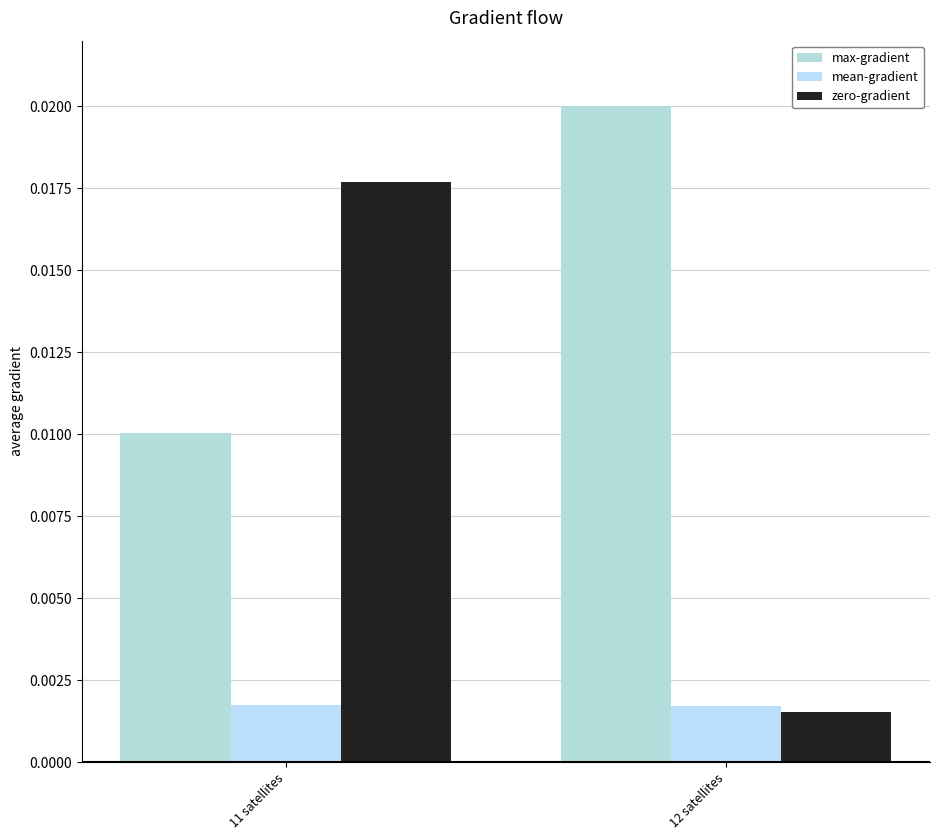

What are all the series names shown in the legend?

max-gradient, mean-gradient, zero-gradient